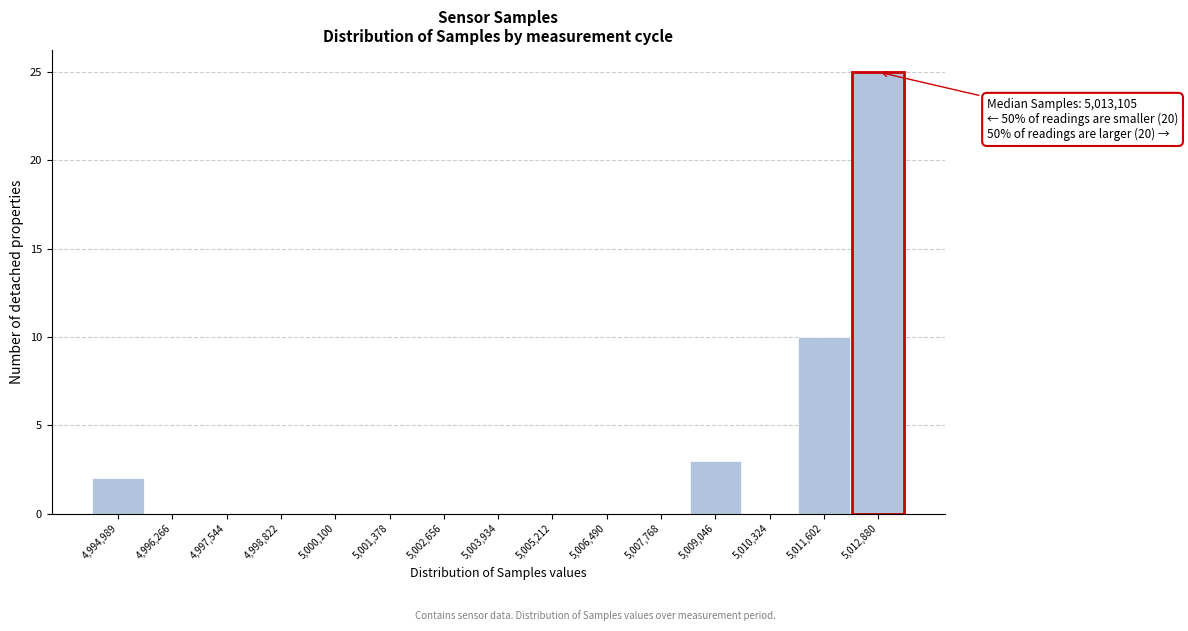

Reading right to left, transcribe all the data shown in this chart.

5,012,880=25	5,011,602=10	5,010,324=0	5,009,046=3	5,007,768=0	5,006,490=0	5,005,212=0	5,003,934=0	5,002,656=0	5,001,378=0	5,000,100=0	4,998,822=0	4,997,544=0	4,996,266=0	4,994,989=2